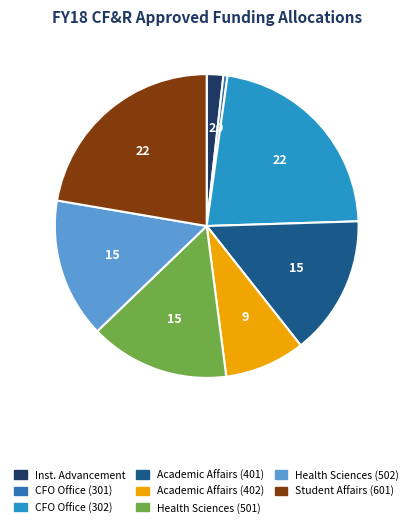

Combined, do Academic Affairs (402) and Health Sciences (502) account for over 50%?

No